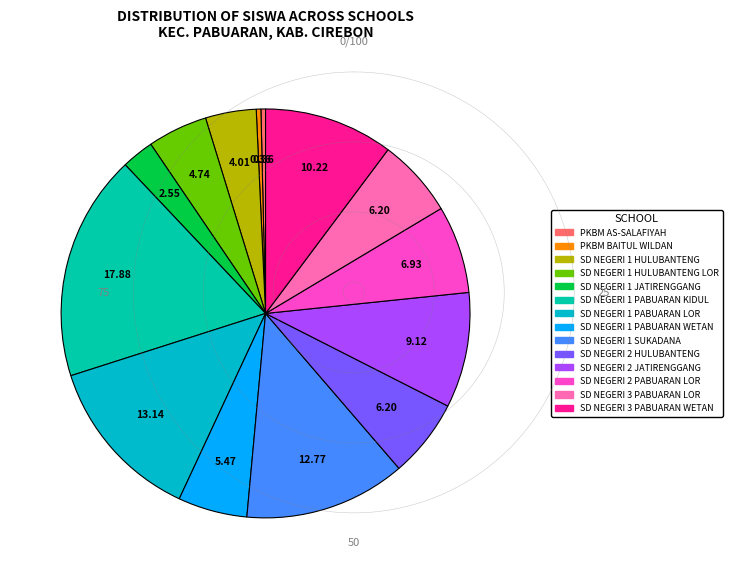

How many segments does this pie chart have?

14